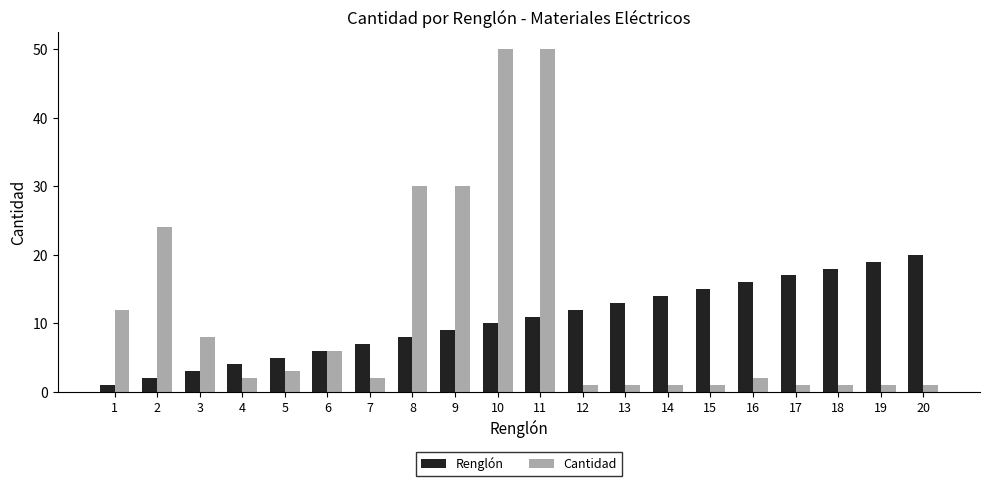

Reading right to left, transcribe all the data shown in this chart.

Renglón: 20=20	19=19	18=18	17=17	16=16	15=15	14=14	13=13	12=12	11=11	10=10	9=9	8=8	7=7	6=6	5=5	4=4	3=3	2=2	1=1
Cantidad: 20=1	19=1	18=1	17=1	16=2	15=1	14=1	13=1	12=1	11=50	10=50	9=30	8=30	7=2	6=6	5=3	4=2	3=8	2=24	1=12